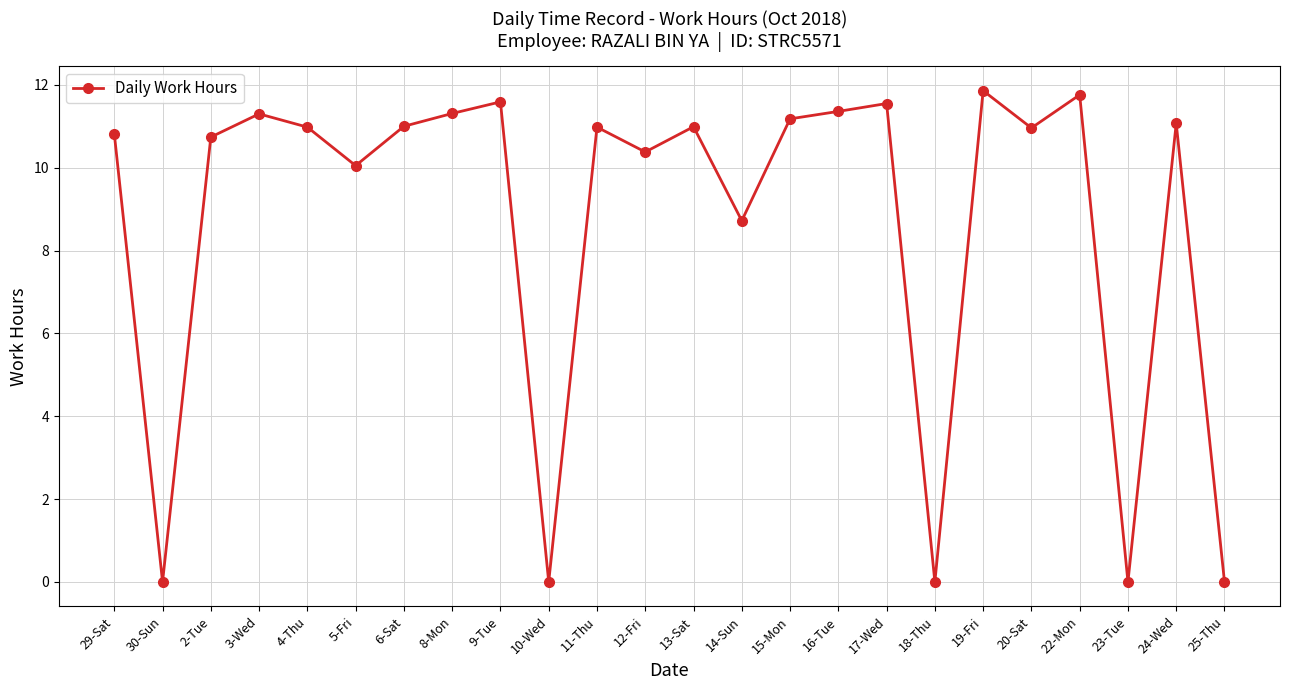

What position from the right is 5-Fri?

19